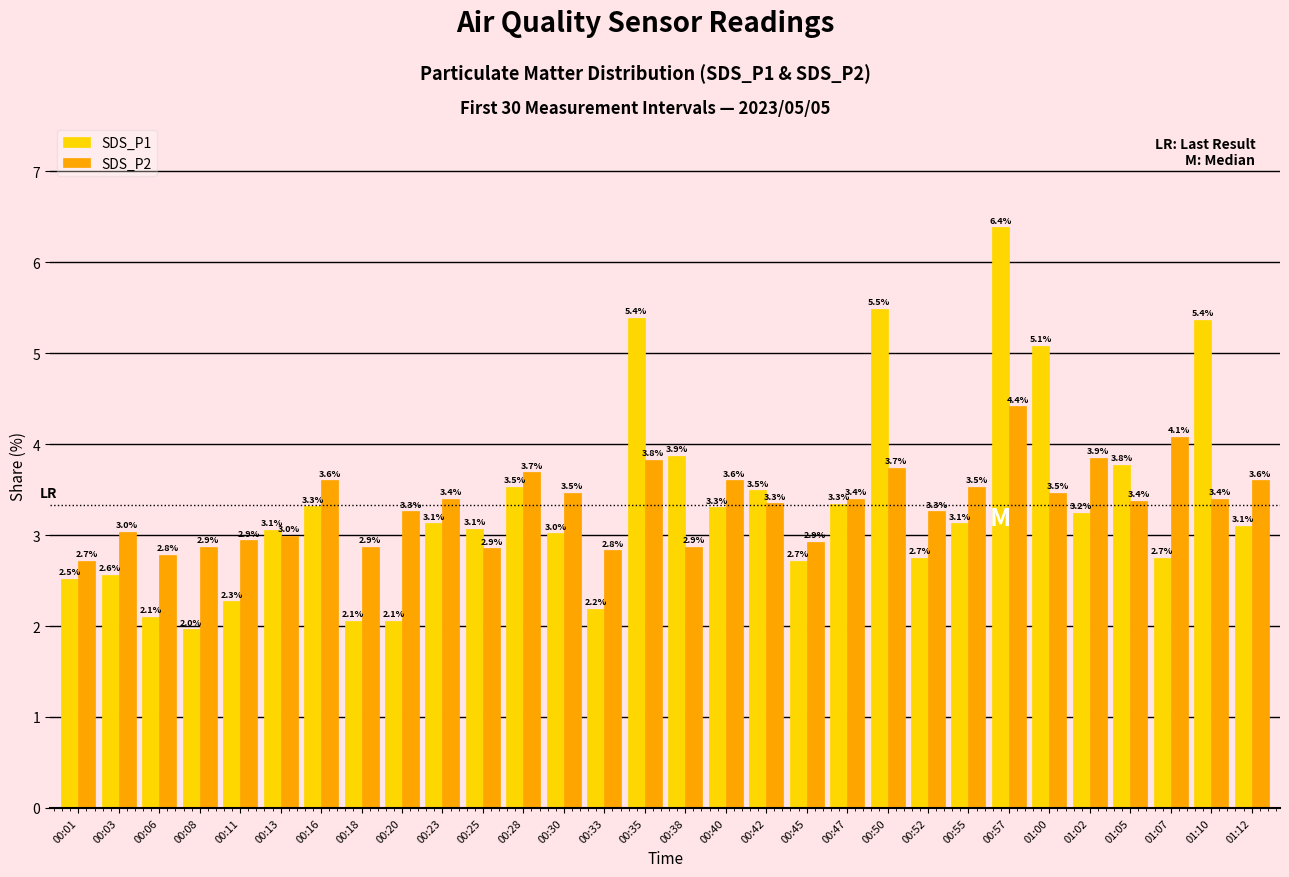

Rank the series by their maximum value, from highest to lowest.

SDS_P1, SDS_P2